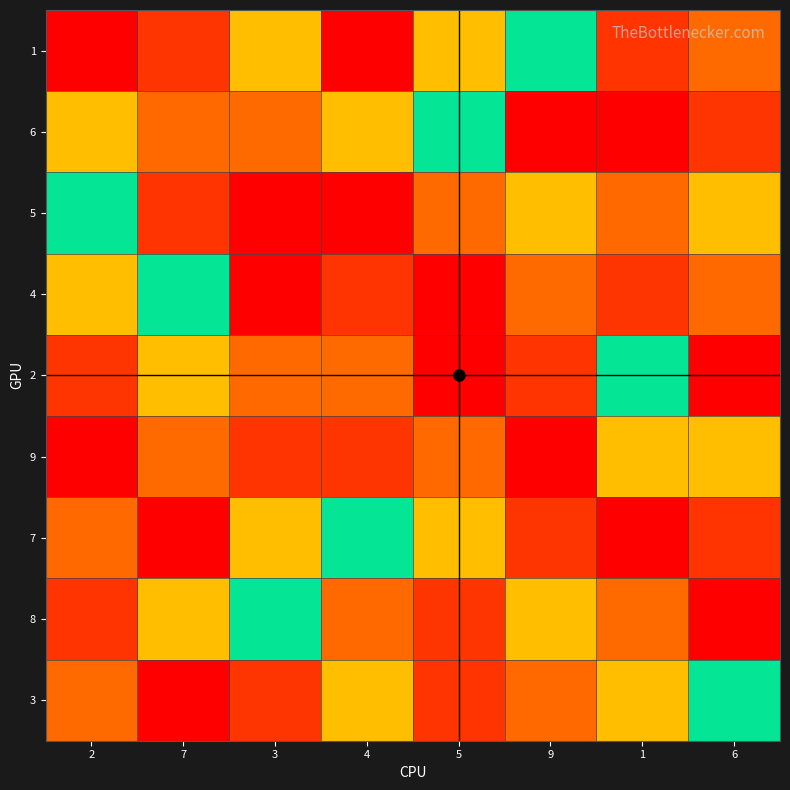

List the series in order of their peak value, highest first.

1, 6, 5, 4, 2, 9, 7, 3, 8